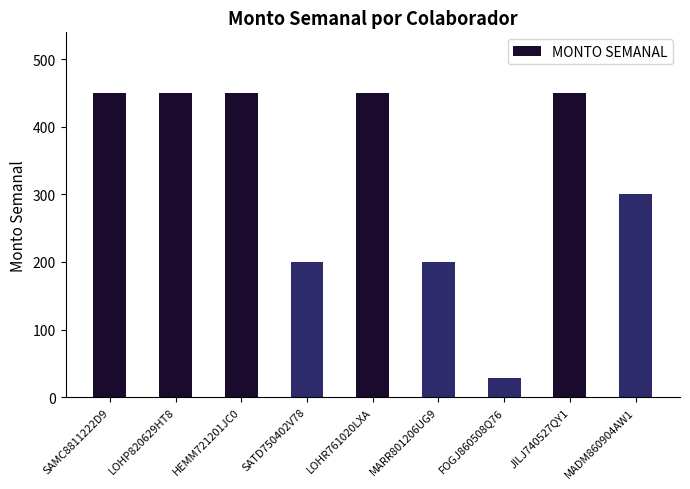

Between MARR801206UG9 and MADM860904AW1, which is larger?

MADM860904AW1